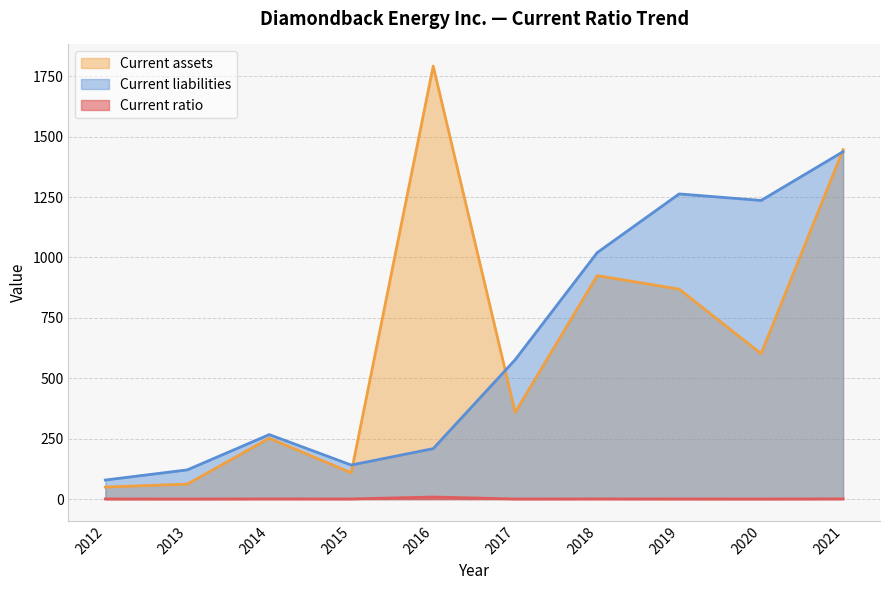

Is it true that Current ratio equals 11.9 at 2016?

False